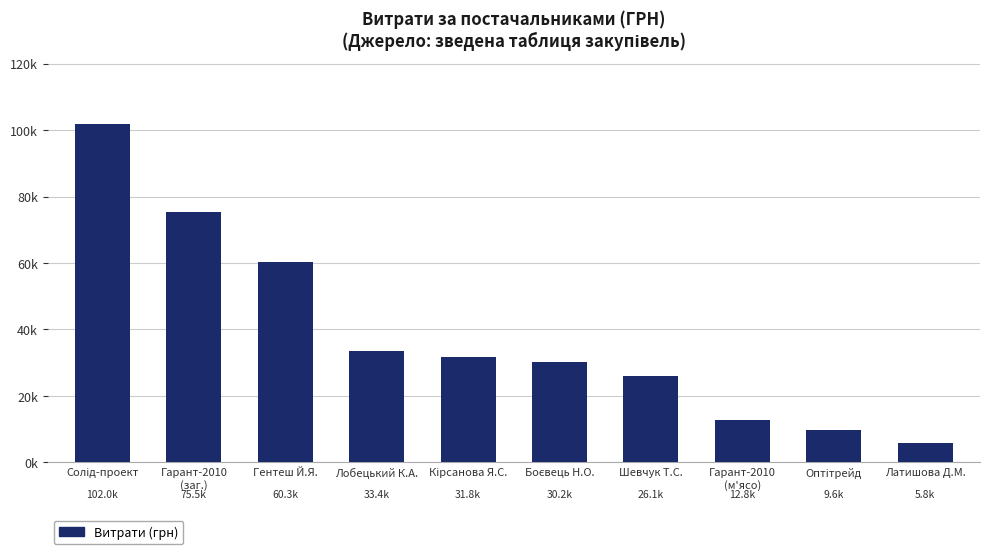

What is the ratio of the value at Лобецький К.А. to the value at Гентеш Й.Я.?

0.6